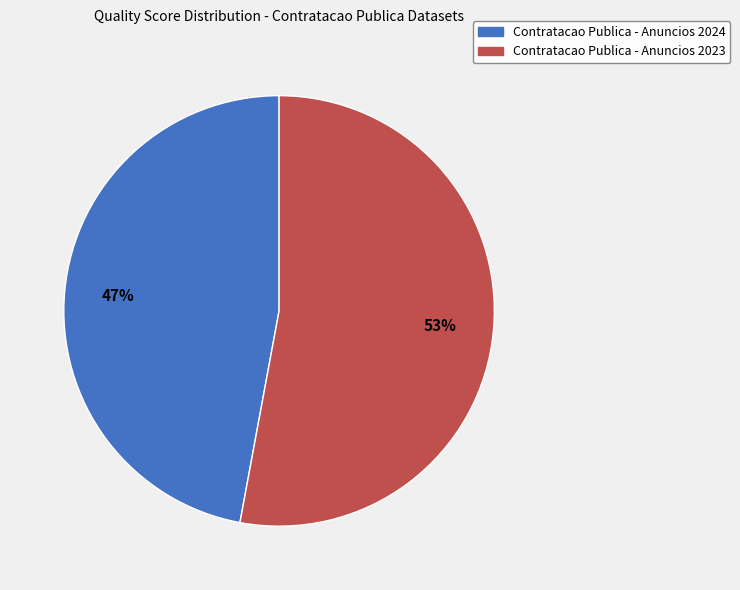

True or false: Contratacao Publica - Anuncios 2023 accounts for 41% of the total.

False